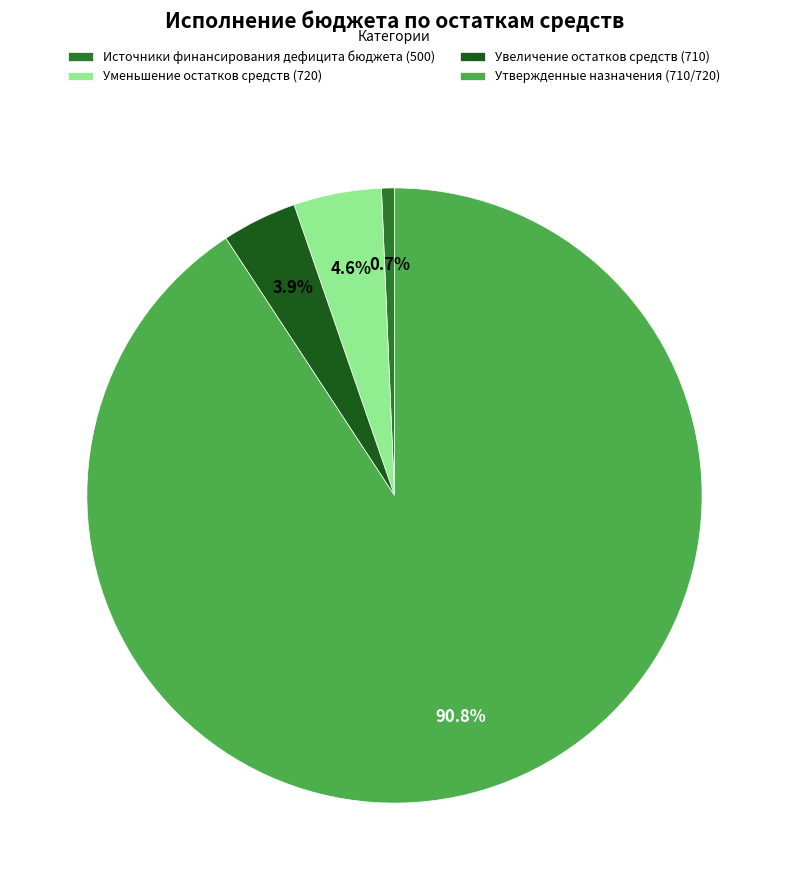

To the nearest percent, what percentage of the pie is Увеличение остатков средств (710)?

4%